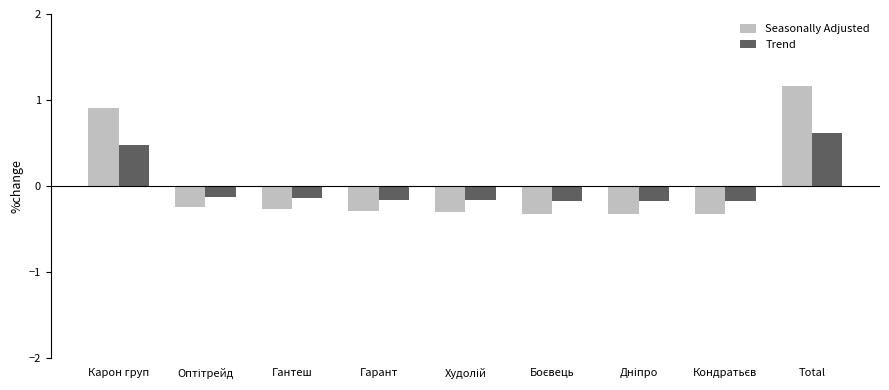

Does the chart contain any negative values?

Yes